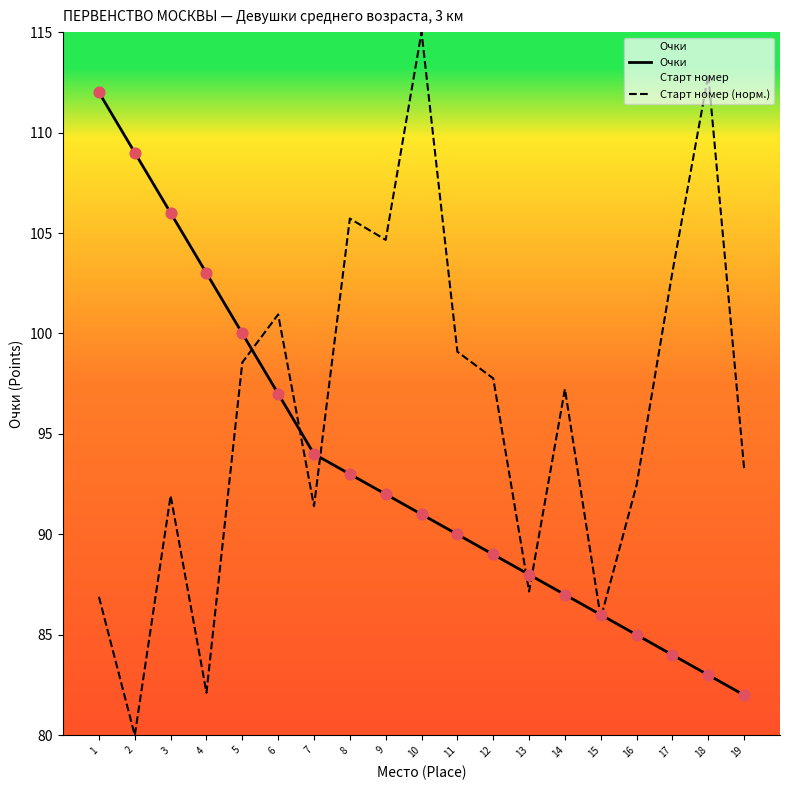

Which series reaches the maximum Y coordinate?

Старт номер (норм.)